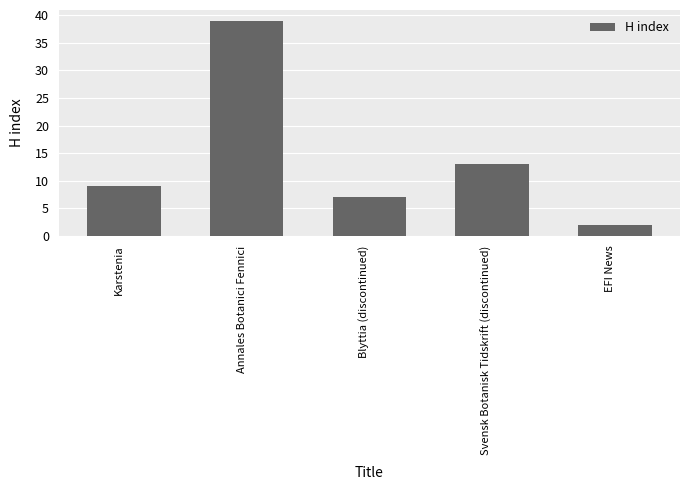

Which category has the highest value across all series?

Annales Botanici Fennici